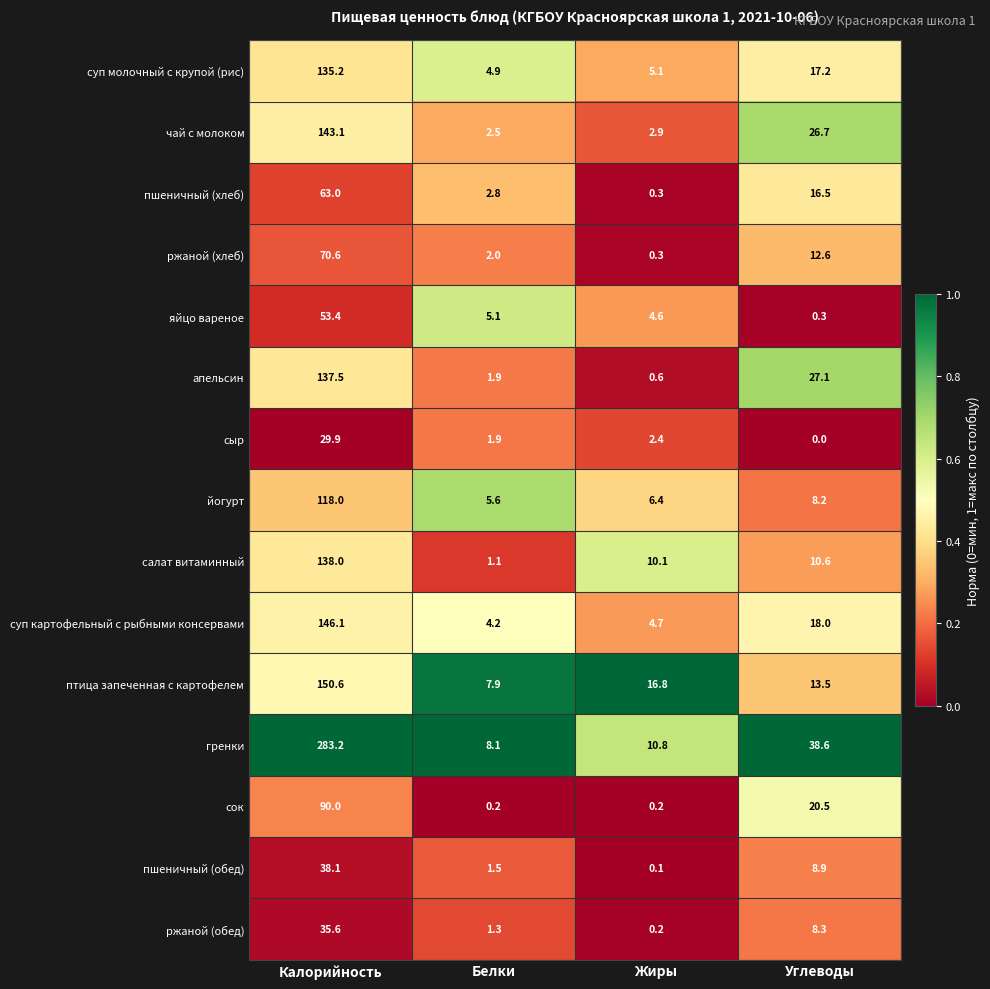

Rank the categories by апельсин value from lowest to highest.

Жиры, Белки, Углеводы, Калорийность